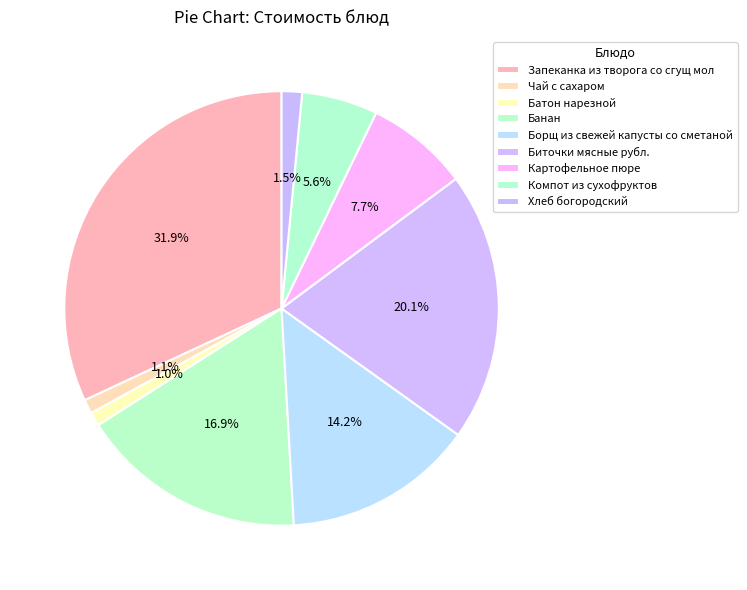

Does any single category account for the majority?

No